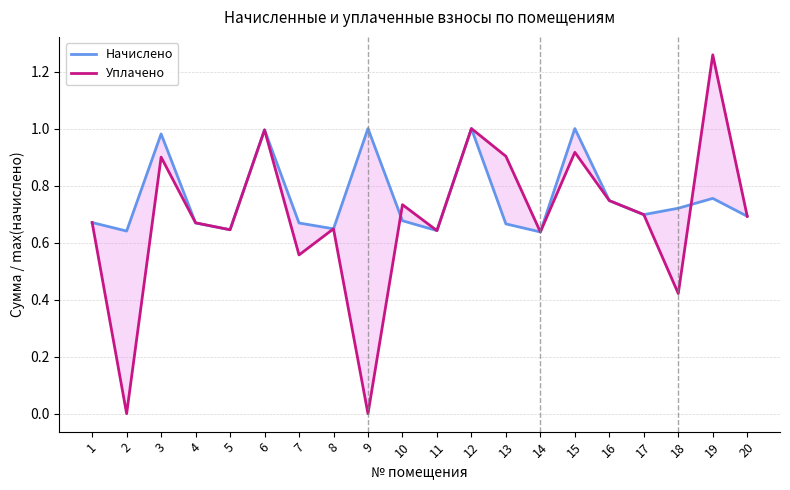

True or false: Уплачено has more than 2 points higher than both neighbors.

True